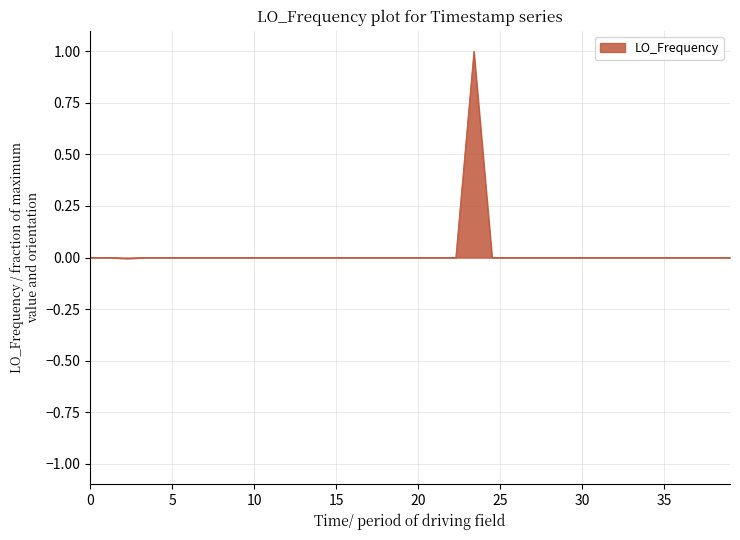

What is the greatest value displayed?

1.0